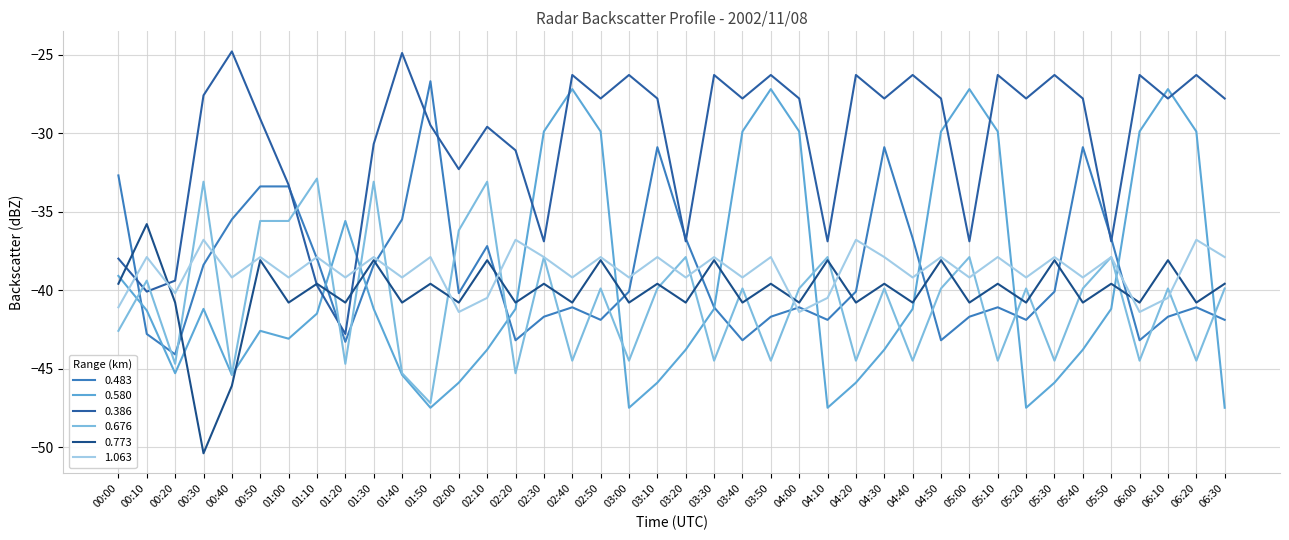

Is the value of 0.773 at 01:30 greater than the value of 0.386 at 01:20?

Yes